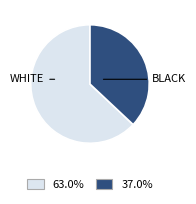

Does any single category account for the majority?

Yes